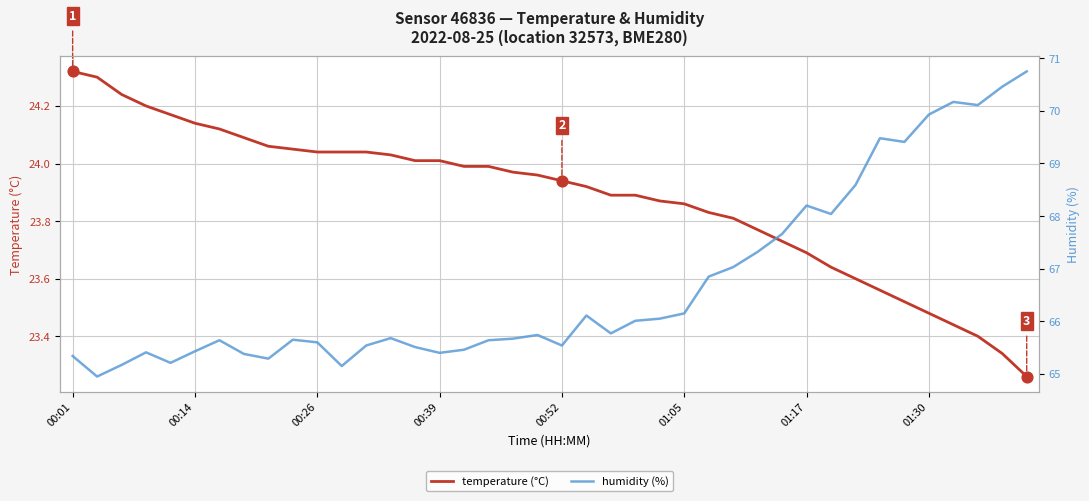

Which series has the widest spread of Y values?

humidity